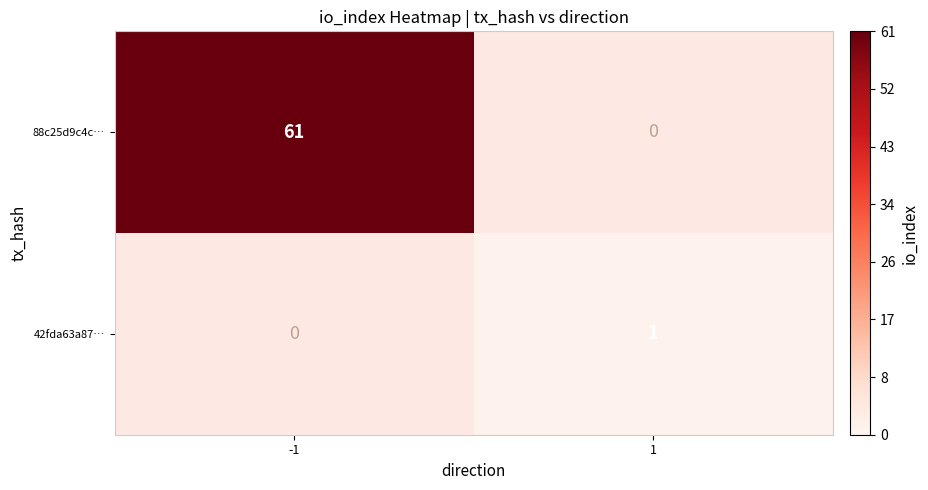

What is the minimum value shown in the chart?

1.0